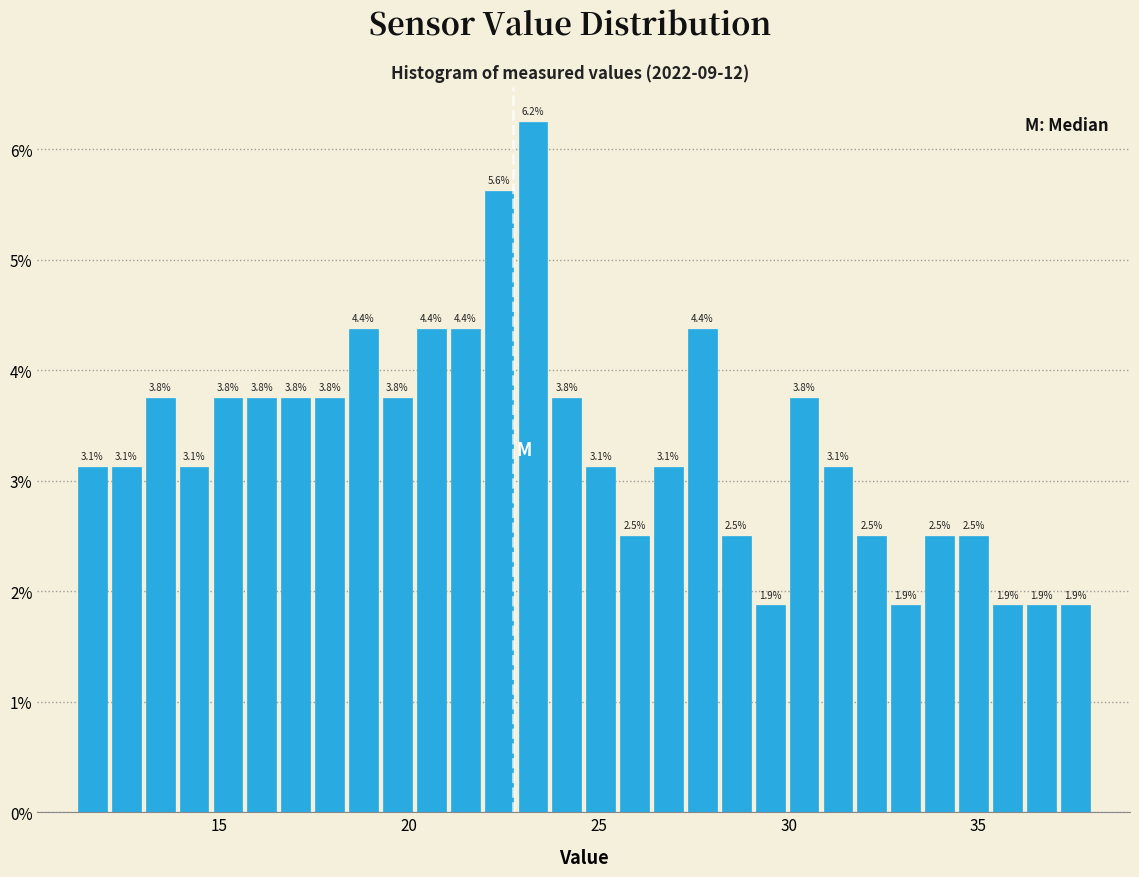

Read against the x-axis, roughly where is the centre of the tallest bar?

23.5